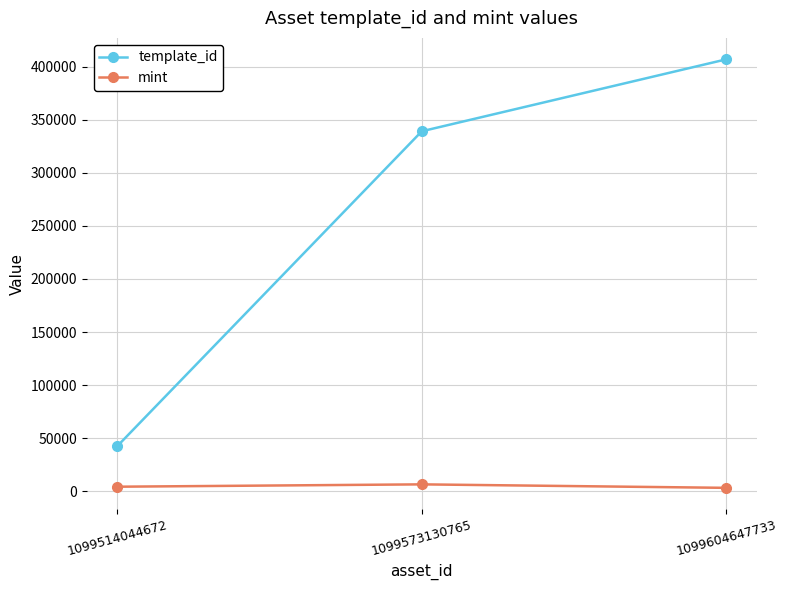

What is the sum of all mint values?

13896